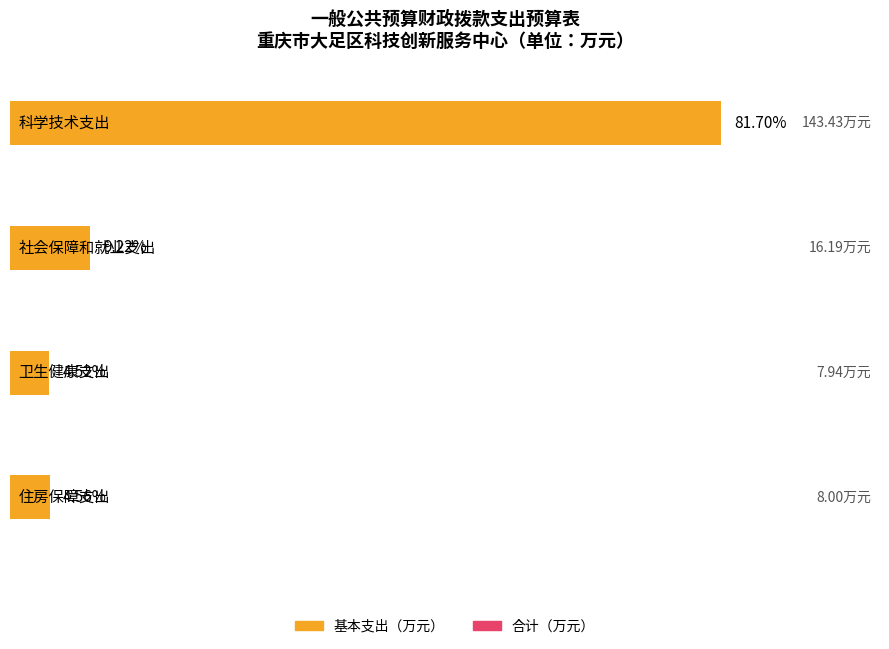

Between 科学技术支出 and 社会保障和就业支出, which is larger?

科学技术支出